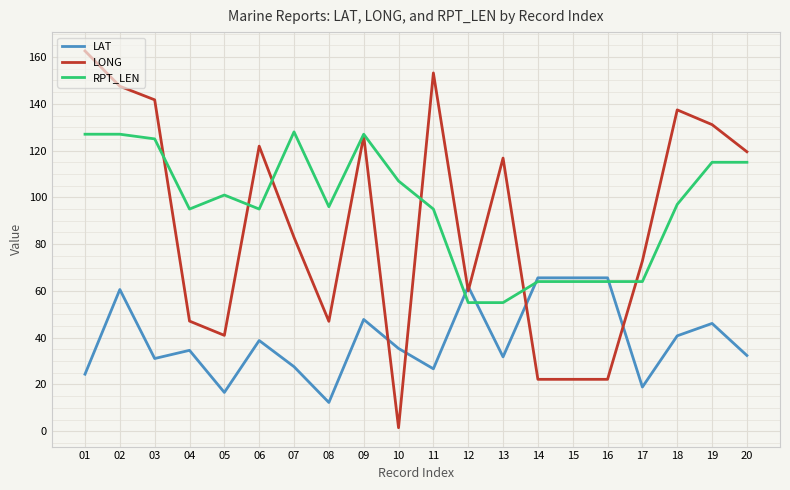

Between which two adjacent categories do LAT and RPT_LEN first intersect?

11 and 12